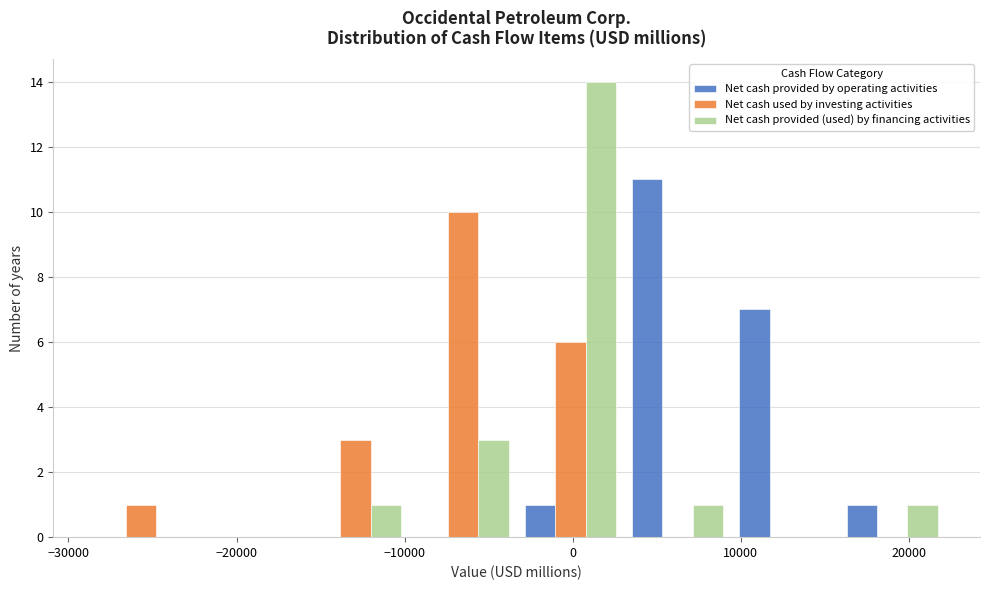

What is the height of the Net cash used by investing activities bar covering -10000 to -3000 on the x-axis? Neither the bar edges nor the heights are printed on the chart, so give them approximately, as read against the axes.

10